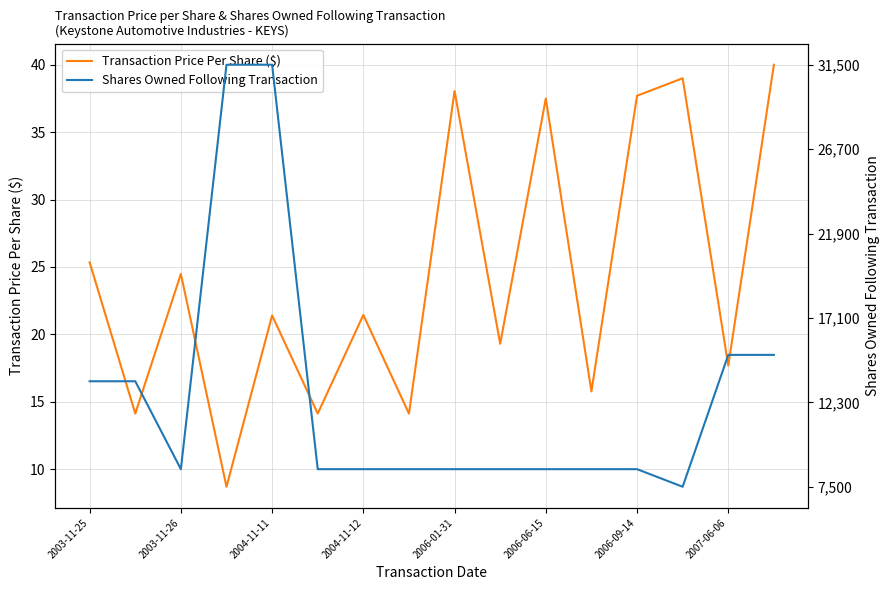

Is it true that Transaction Price Per Share ($) equals 37.7 at 2006-09-14?

True